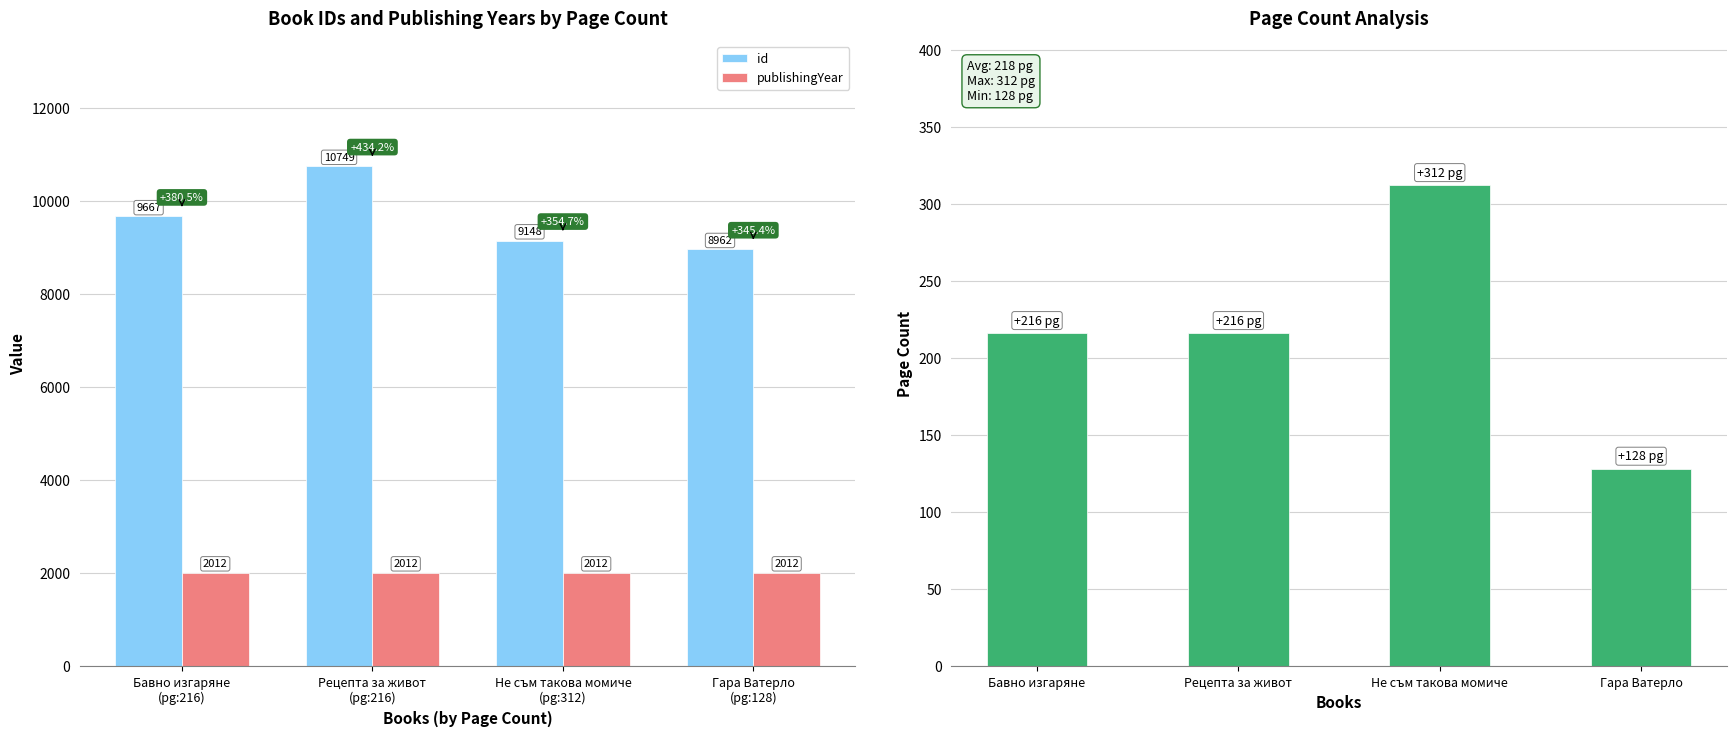

How many categories are shown in the chart?

4